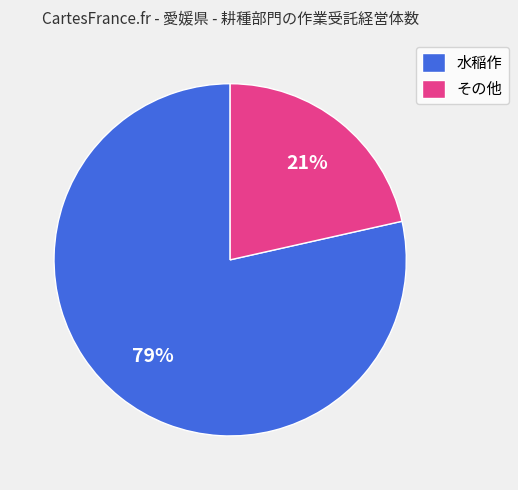

How many segments does this pie chart have?

2